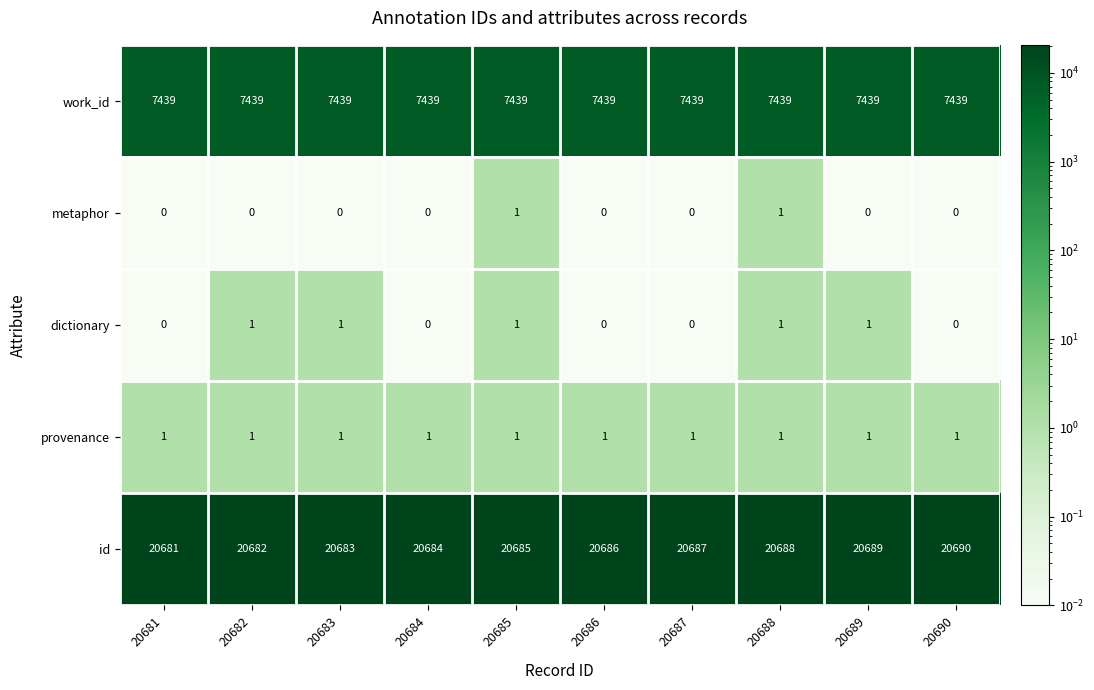

Which category has the highest value across all series?

20690